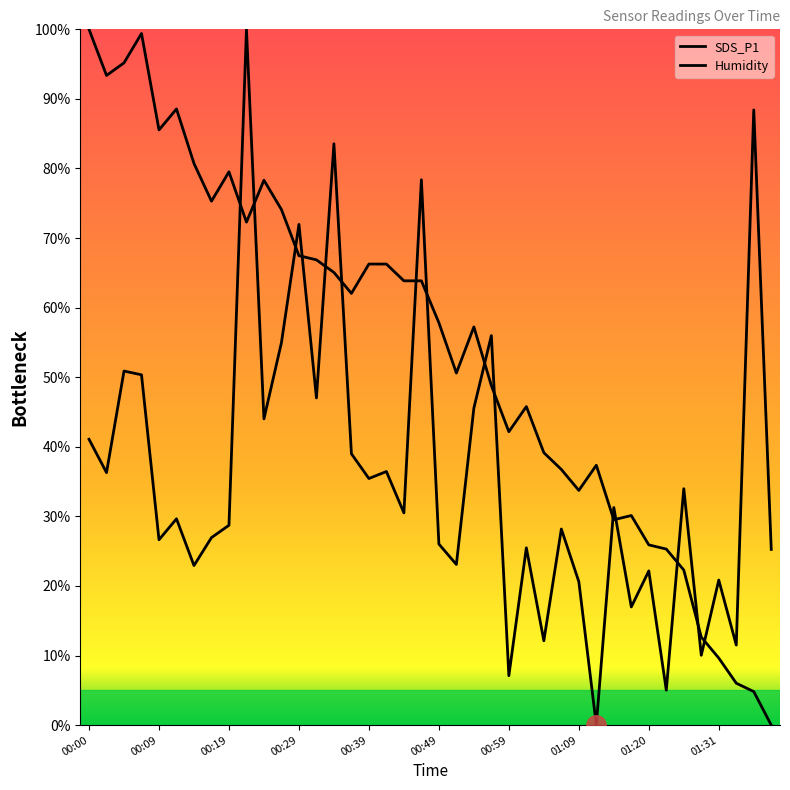

Reading left to right, transcribe all the data shown in this chart.

SDS_P1: 41.1	36.3	50.9	50.3	26.6	29.7	22.9	26.9	28.7	100.0	44.0	55.0	72.0	47.0	83.6	39.0	35.4	36.4	30.5	78.4	26.0	23.1	45.6	56.0	7.1	25.5	12.1	28.2	20.6	0.0	31.3	17.0	22.2	5.0	34.0	10.0	20.8	11.5	88.4	25.3
Temp: 100.0	93.4	95.2	99.4	85.5	88.6	80.7	75.3	79.5	72.3	78.3	74.1	67.5	66.9	65.1	62.0	66.3	66.3	63.9	63.9	57.8	50.6	57.2	48.8	42.2	45.8	39.2	36.7	33.7	37.3	29.5	30.1	25.9	25.3	22.3	12.7	9.6	6.0	4.8	0.0